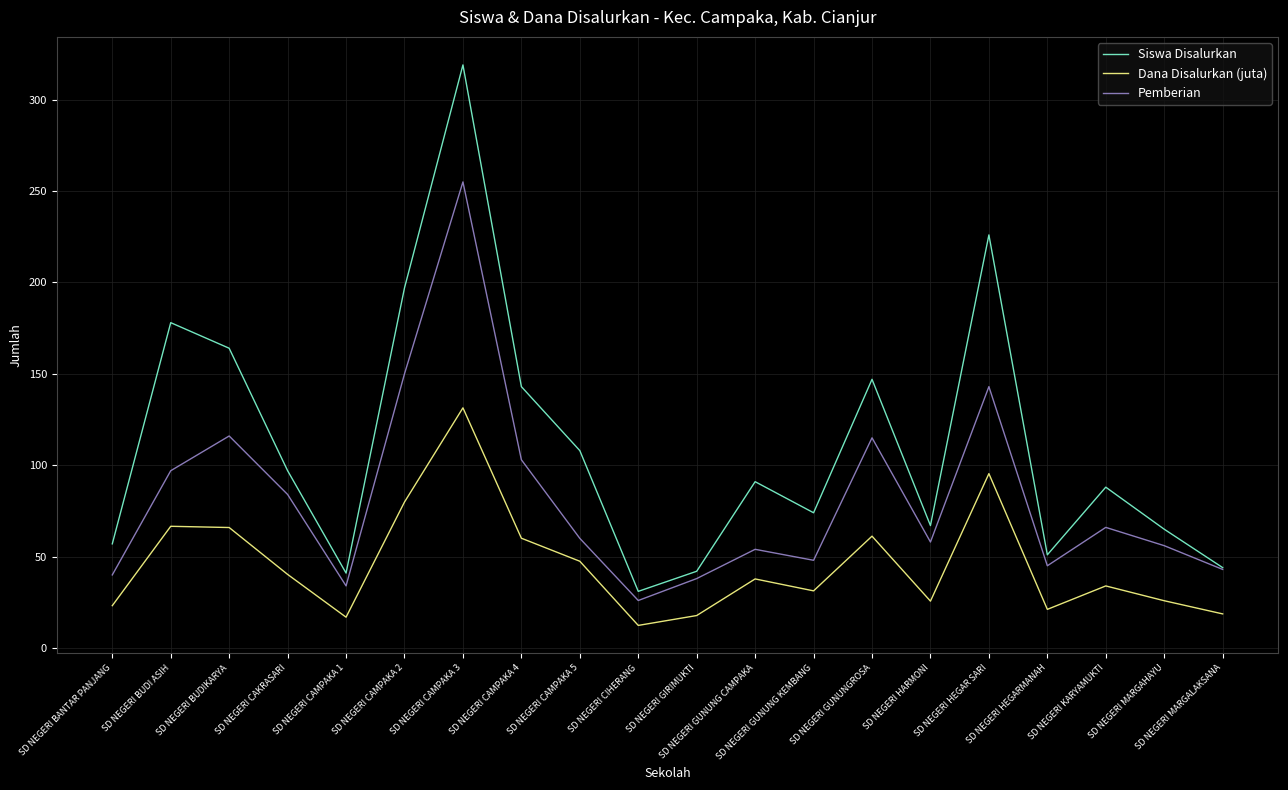

Which category has the lowest value across all series?

SD NEGERI CIHERANG